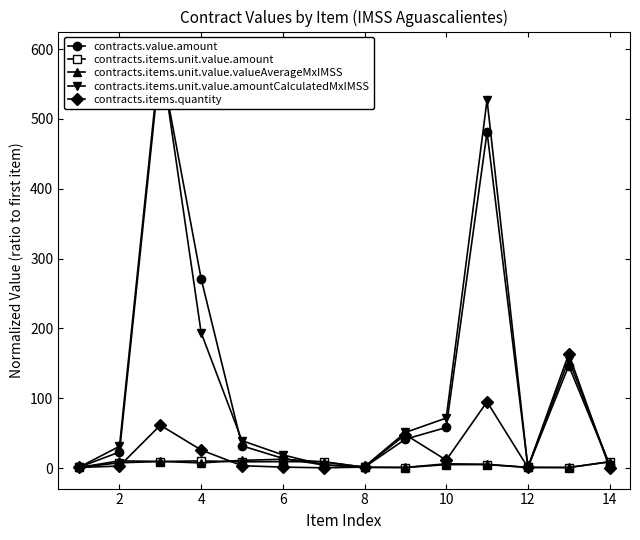

What is the lowest value of the contracts.value.amount series?

1.0